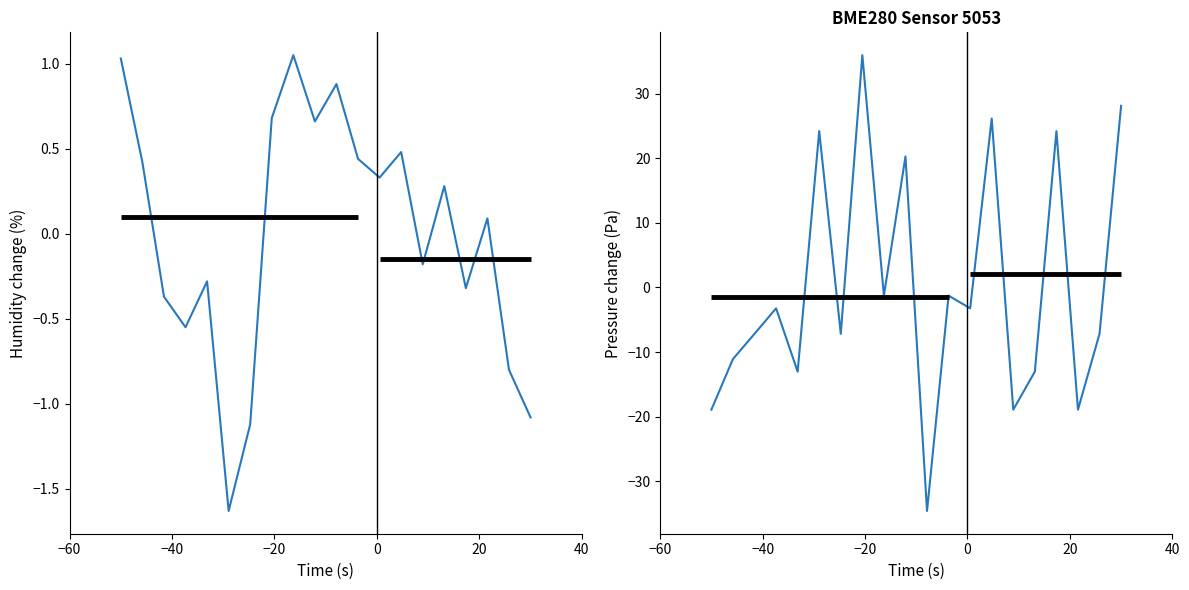

Reading right to left, extract all data points from this chart.

humidity: -1.1	-0.8	0.1	-0.3	0.3	-0.2	0.5	0.3	0.4	0.9	0.7	1.0	0.7	-1.1	-1.6	-0.3	-0.6	-0.4	0.4	1.0
pressure: 28.1	-7.2	-18.9	24.2	-13.0	-18.9	26.2	-3.2	-1.3	-34.6	20.3	-1.3	36.0	-7.2	24.2	-13.0	-3.2	-7.2	-11.1	-18.9